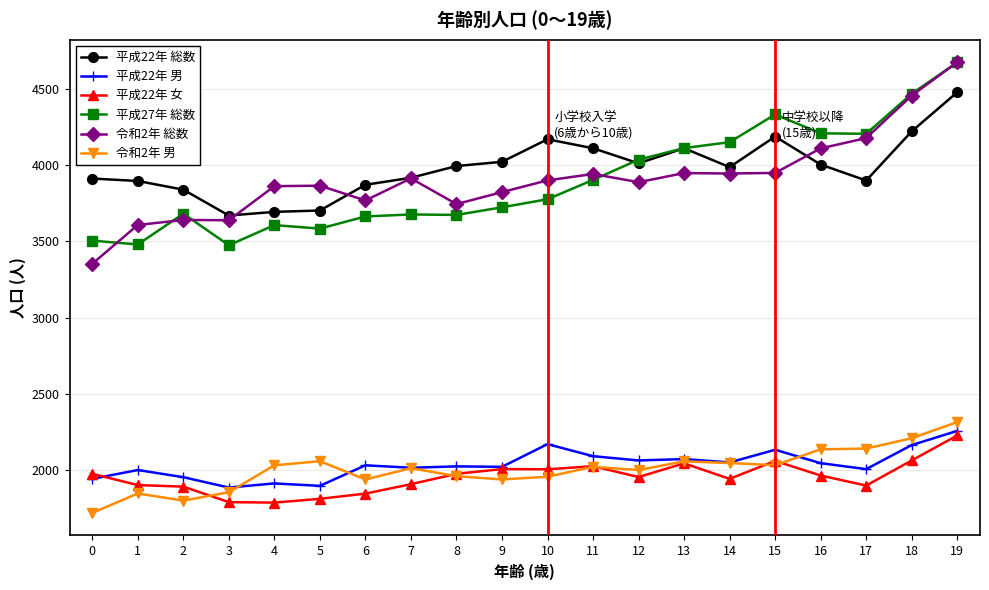

What is the minimum value shown in the chart?

1716